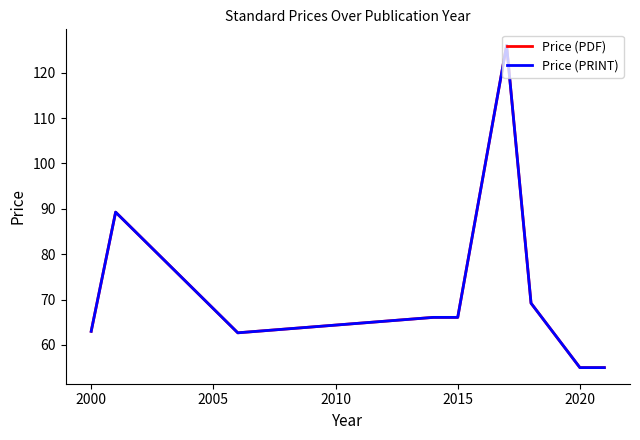

In Price (PDF), how many points are higher than both neighbors (excluding endpoints)?

2